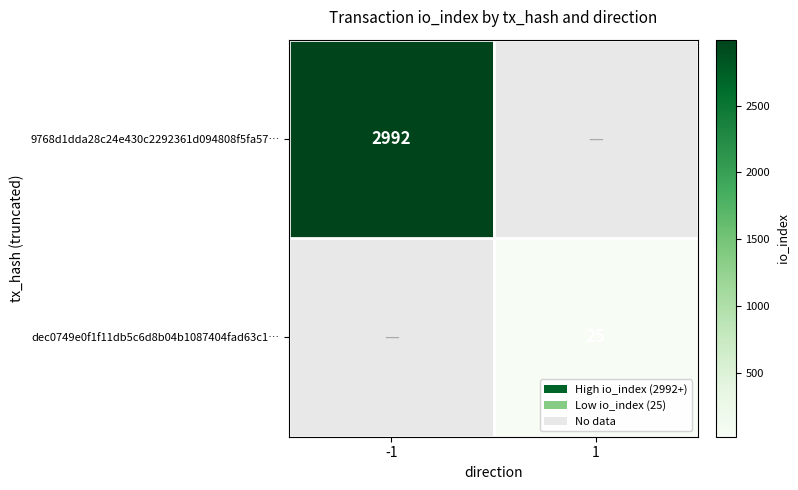

The value of 9768d1dda28c24e430c2292361d094808f5fa57… at -1 is 4995. True or false?

False